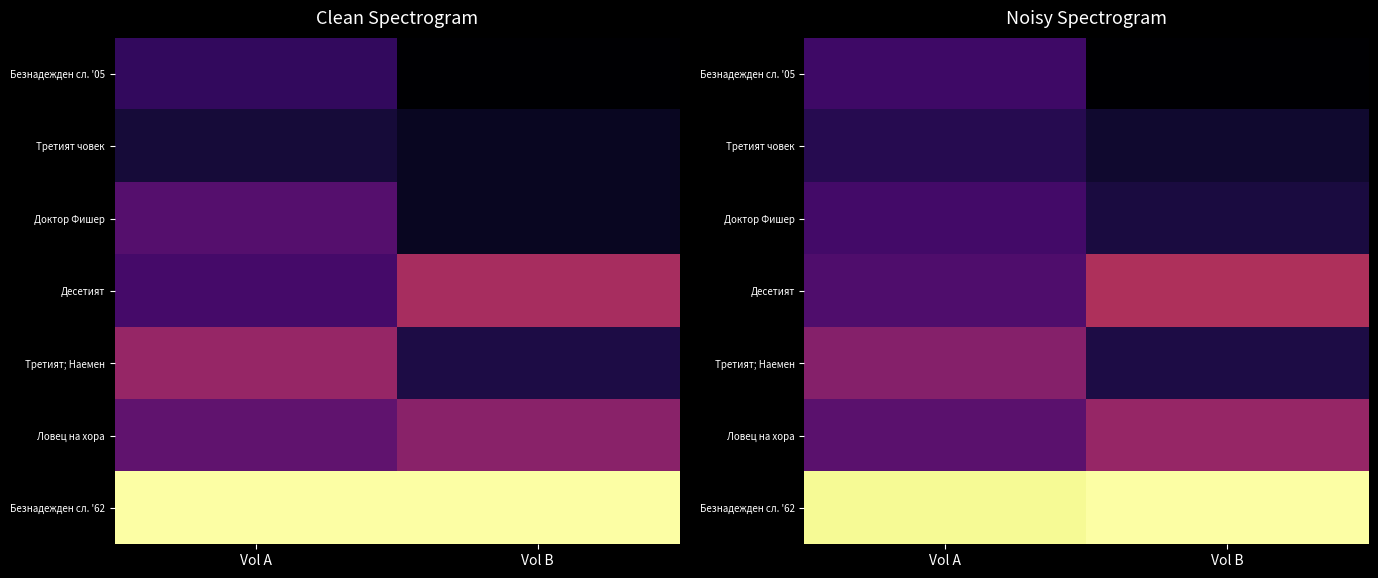

At which category is the sum across all series the highest?

Vol A